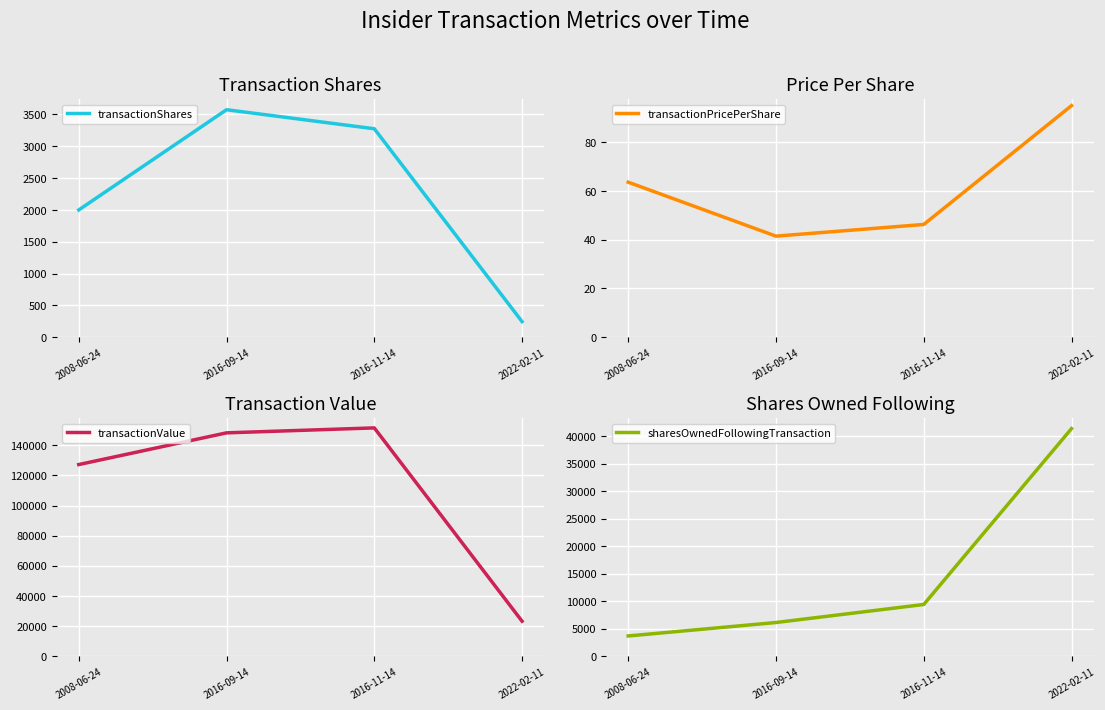

Reading right to left, what are all the values shown in this chart?

transactionShares: 2022-02-11=245.0	2016-11-14=3276.0	2016-09-14=3575.0	2008-06-24=2000.0
transactionPricePerShare: 2022-02-11=95.0	2016-11-14=46.3	2016-09-14=41.5	2008-06-24=63.6
transactionValue: 2022-02-11=23282.0	2016-11-14=151581.0	2016-09-14=148293.0	2008-06-24=127253.0
sharesOwnedFollowingTransaction: 2022-02-11=41397.0	2016-11-14=9419.0	2016-09-14=6143.0	2008-06-24=3697.0